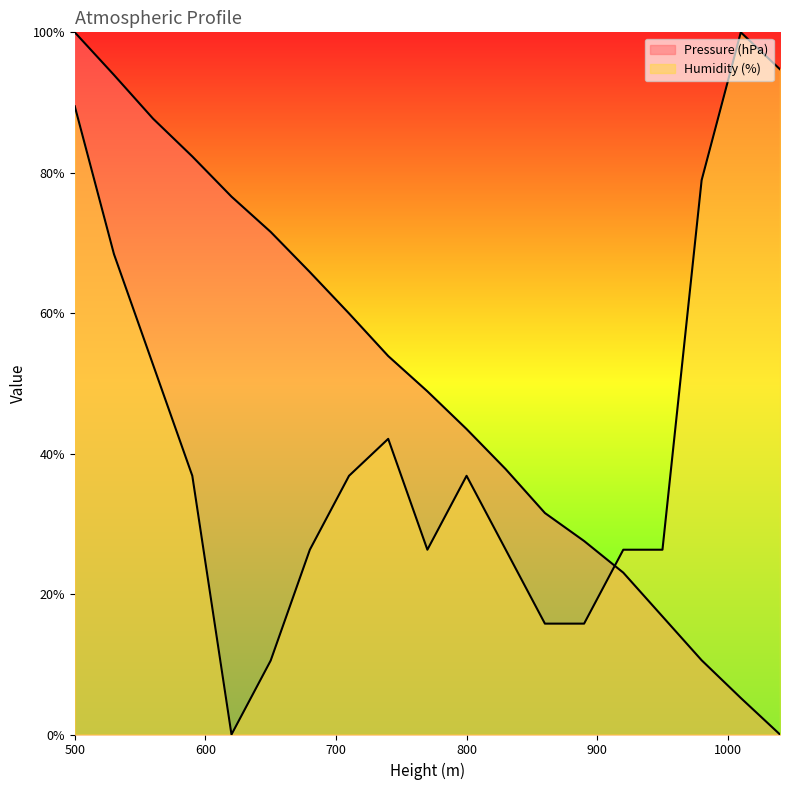

At which label does Pressure (hPa) reach its minimum?

1040